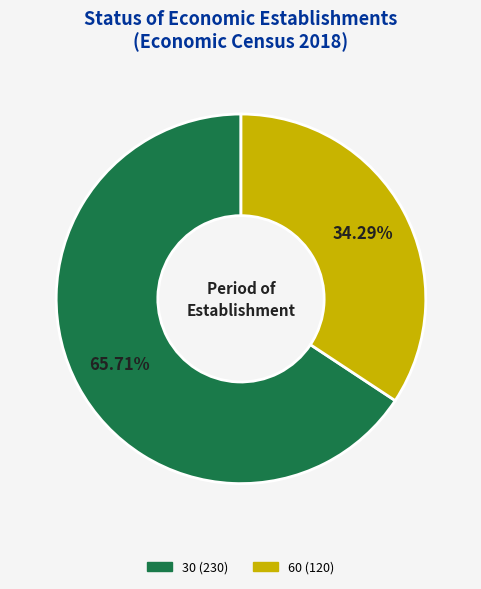

Does 30 represent more than half of the total?

Yes